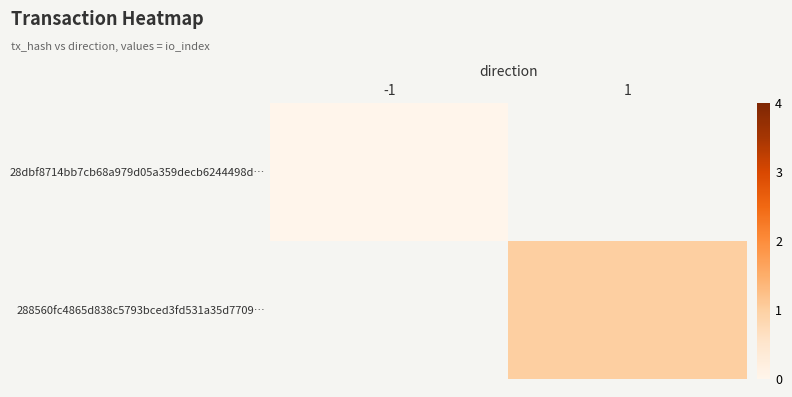

Is the value of 28dbf8714bb7cb68a979d05a359decb6244498d… at -1 greater than the value of 288560fc4865d838c5793bced3fd531a35d7709… at 1?

No